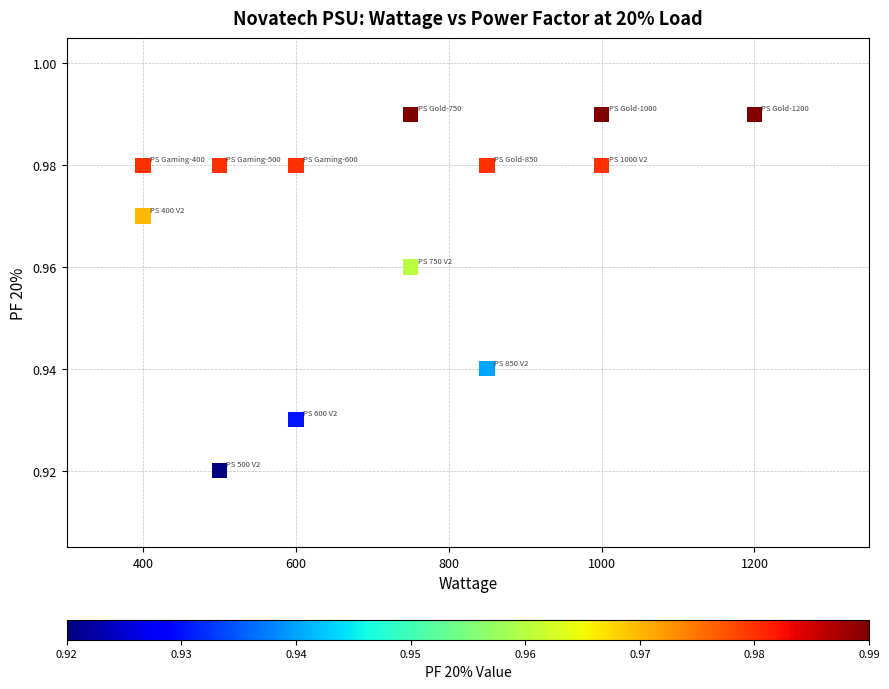

What is the range of X values (max minus min)?

800.0